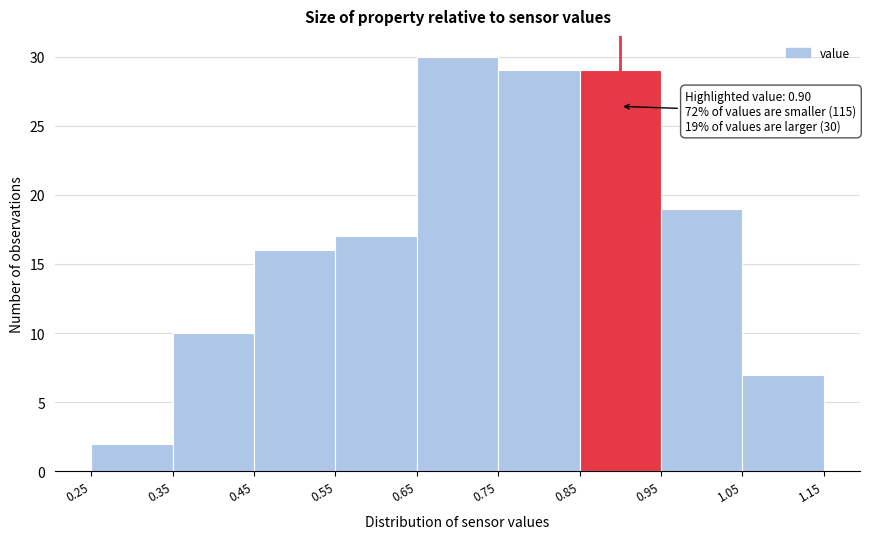

Over which range of the x-axis is the bar tallest?

0.65 to 0.75